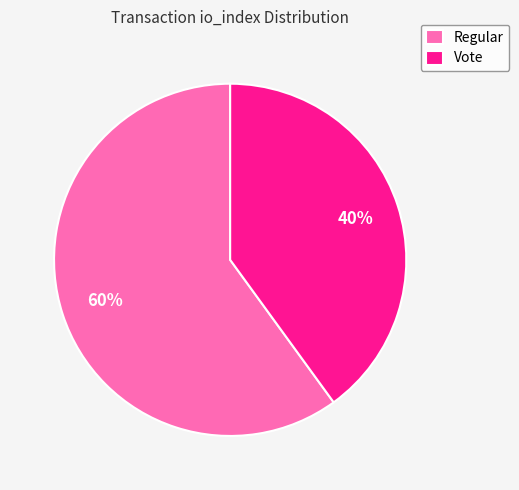

Combined, do Vote and Regular account for over 50%?

Yes